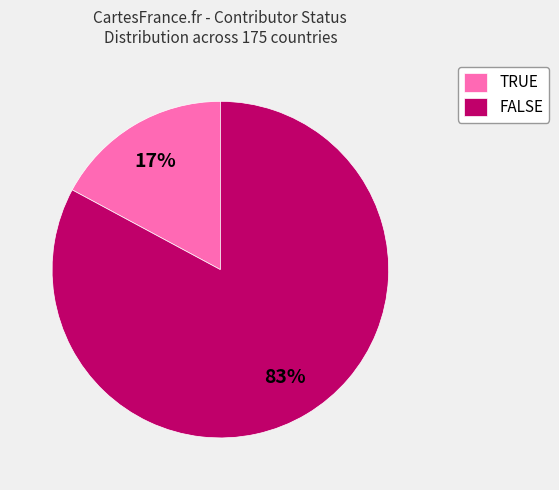

Which slice is the smallest?

TRUE